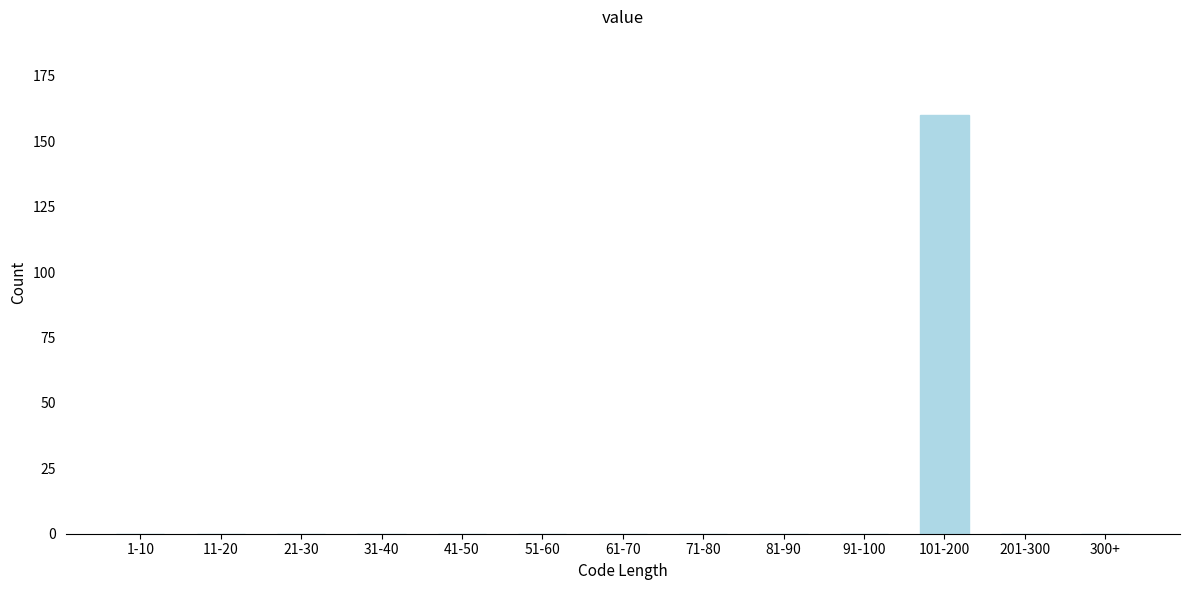

Reading right to left, transcribe all the data shown in this chart.

300+=0	201-300=0	101-200=160	91-100=0	81-90=0	71-80=0	61-70=0	51-60=0	41-50=0	31-40=0	21-30=0	11-20=0	1-10=0